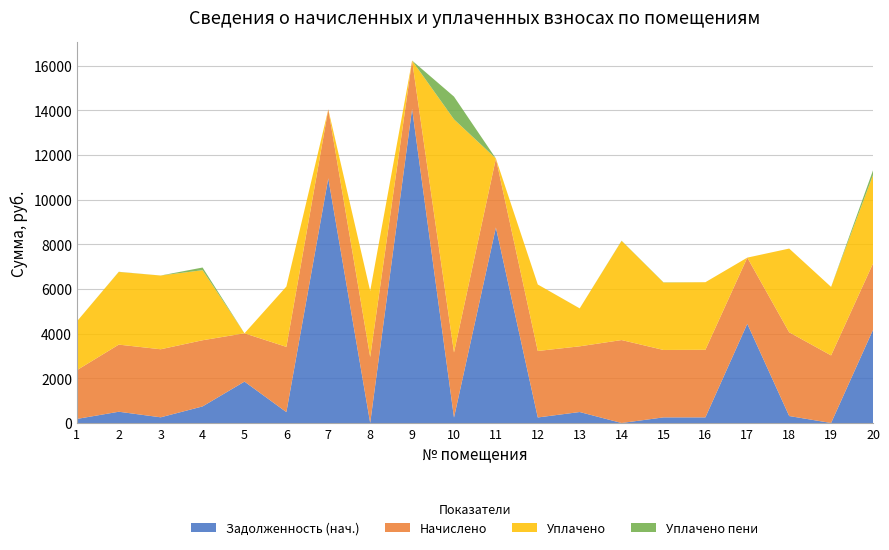

Reading left to right, transcribe all the data shown in this chart.

Задолженность (нач.): 1=181.9	2=504.5	3=254.7	4=742.7	5=1853.7	6=487.3	7=10954.2	8=0.0	9=14064.3	10=242.8	11=8752.9	12=248.0	13=491.5	14=0.0	15=251.6	16=252.1	17=4441.9	18=312.4	19=0.0	20=4170.6
Начислено: 1=2183.3	2=3004.6	3=3046.7	4=2962.4	5=2162.2	6=2920.3	7=3088.8	8=2955.5	9=2162.2	10=2913.4	11=3088.8	12=2976.5	13=2941.4	14=3713.6	15=3018.6	16=3025.7	17=2962.4	18=3748.7	19=3025.7	20=2969.5
Уплачено: 1=2183.3	2=3254.9	3=3300.6	4=3136.8	5=0.0	6=2702.9	7=0.0	8=2955.5	9=0.0	10=10439.5	11=0.0	12=2976.5	13=1697.1	14=4440.3	15=3018.6	16=3025.7	17=0.0	18=3748.7	19=3067.3	20=3959.4
Уплачено пени: 1=0.0	2=6.4	3=1.3	4=119.0	5=0.0	6=0.0	7=0.0	8=0.0	9=0.0	10=1017.6	11=0.0	12=0.0	13=2.2	14=8.7	15=10.5	16=0.0	17=0.0	18=0.0	19=0.0	20=211.2